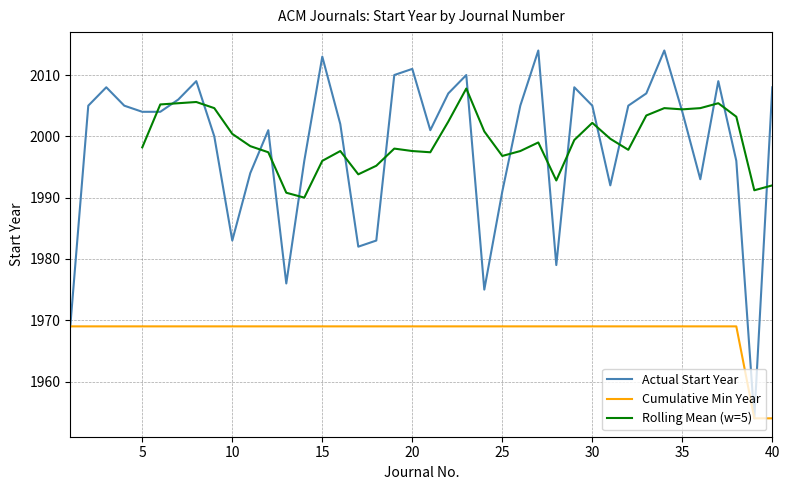

Which has a higher value, 39 or 13?

13